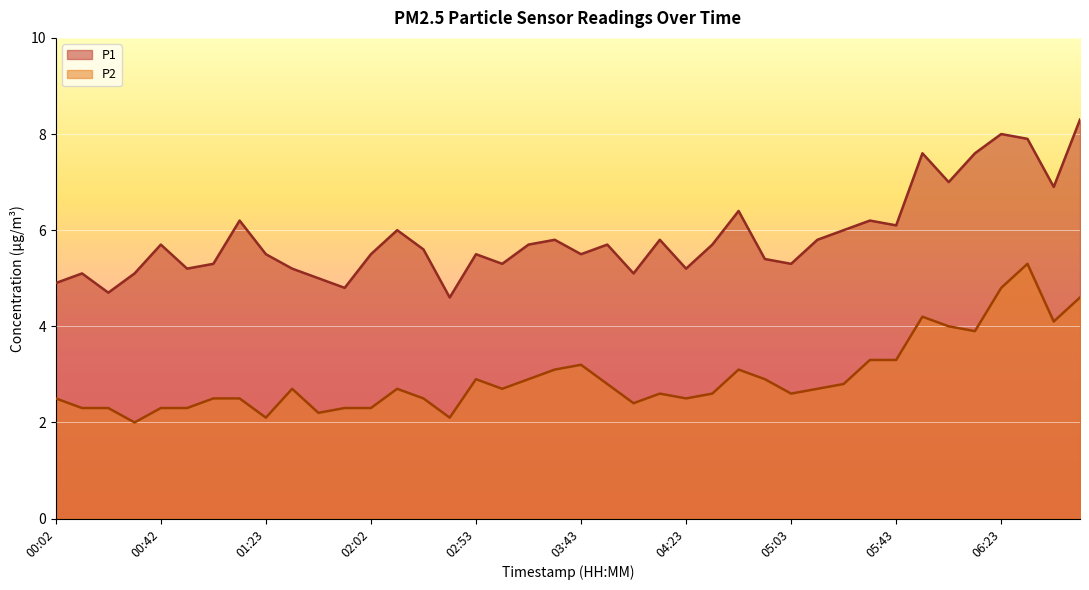

Is the value of P1 at 04:23 greater than the value of P2 at 01:23?

Yes